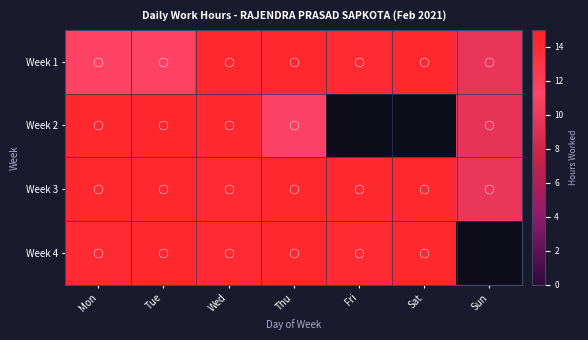

Count the number of categories in the chart.

7